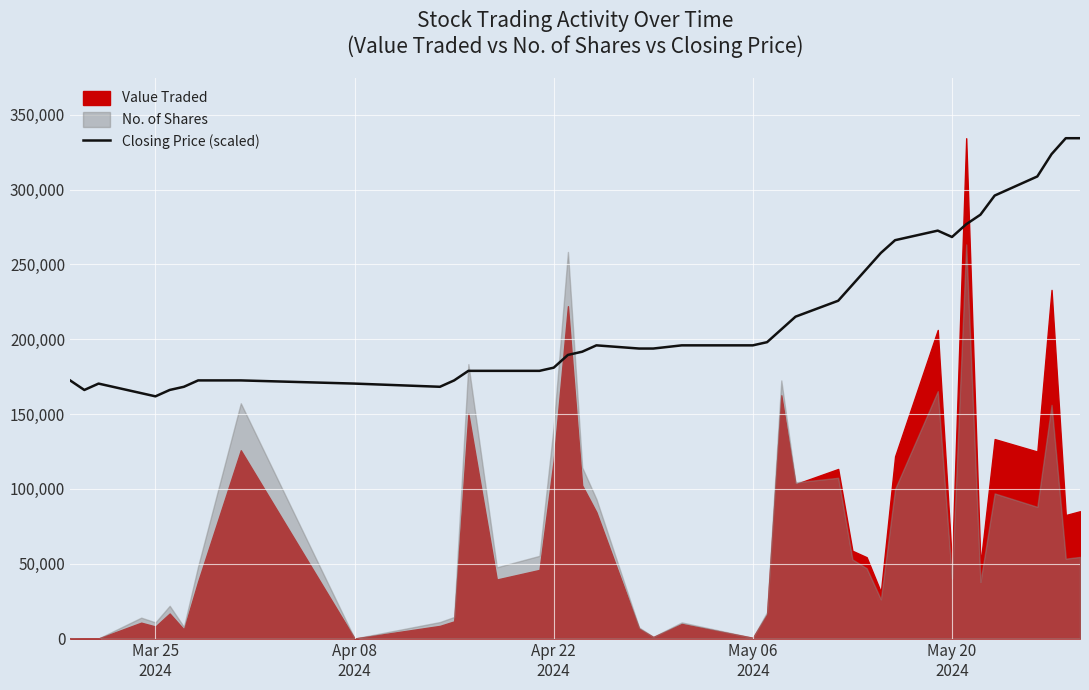

What is the highest value of the Closing Price (scaled) series?

334291.0